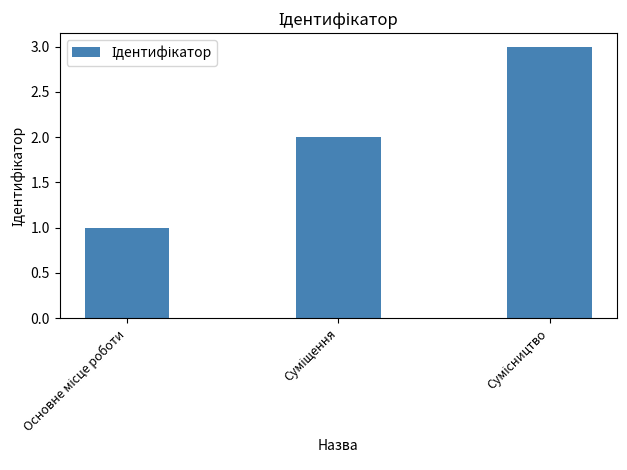

How many values are below 2?

1